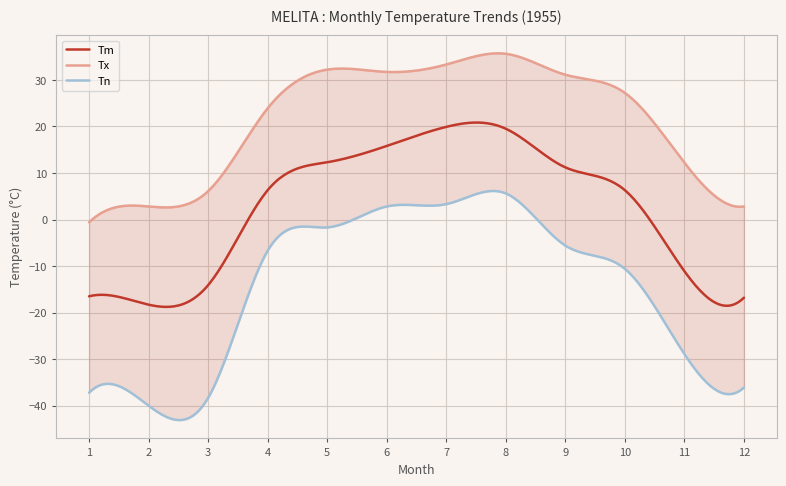

What is the value of the Tm point at the 12th from the left?

-16.8